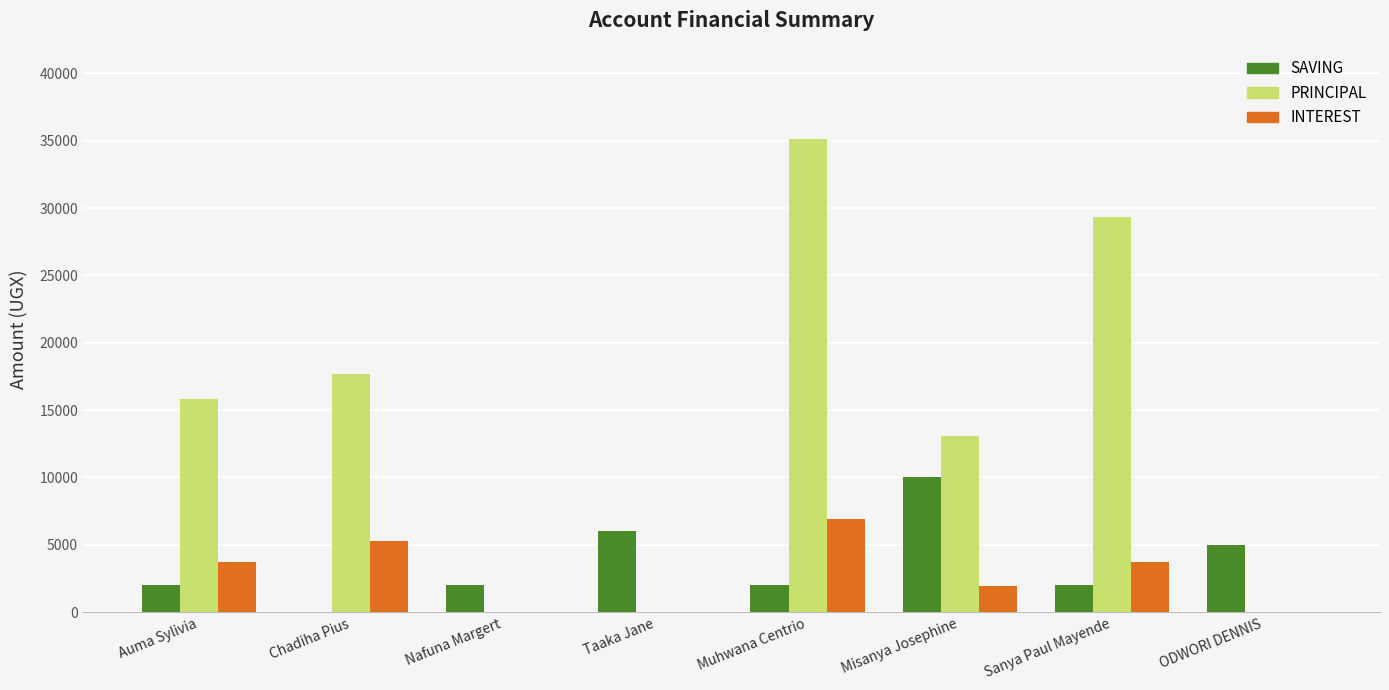

What is the sum of all PRINCIPAL values?

111000